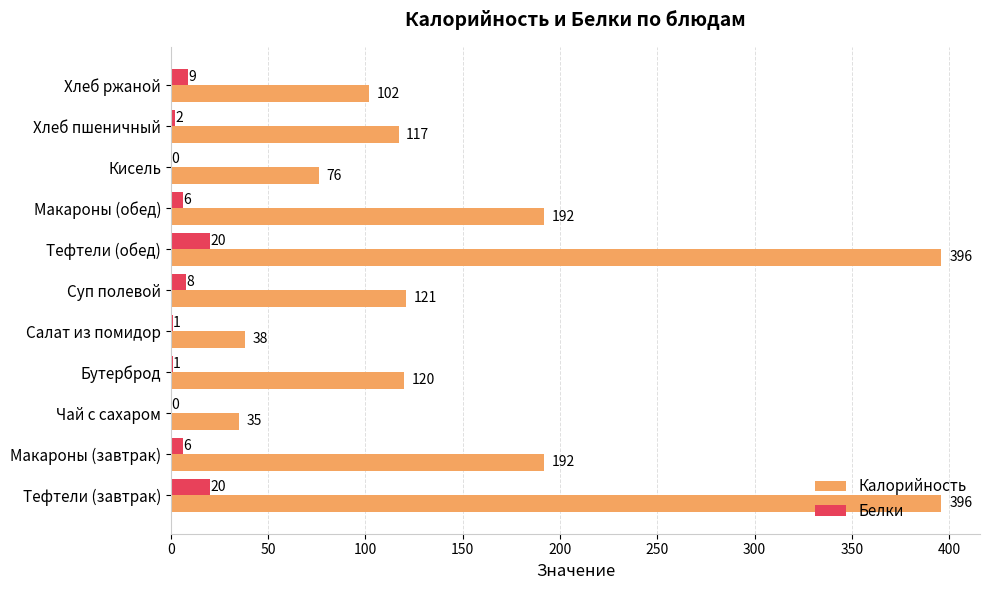

What is the total value across all series at Бутерброд?

121